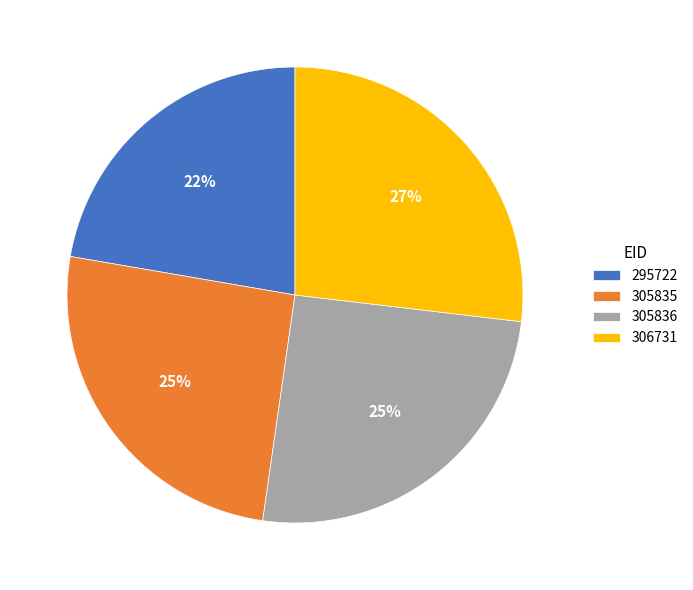

How many segments does this pie chart have?

4